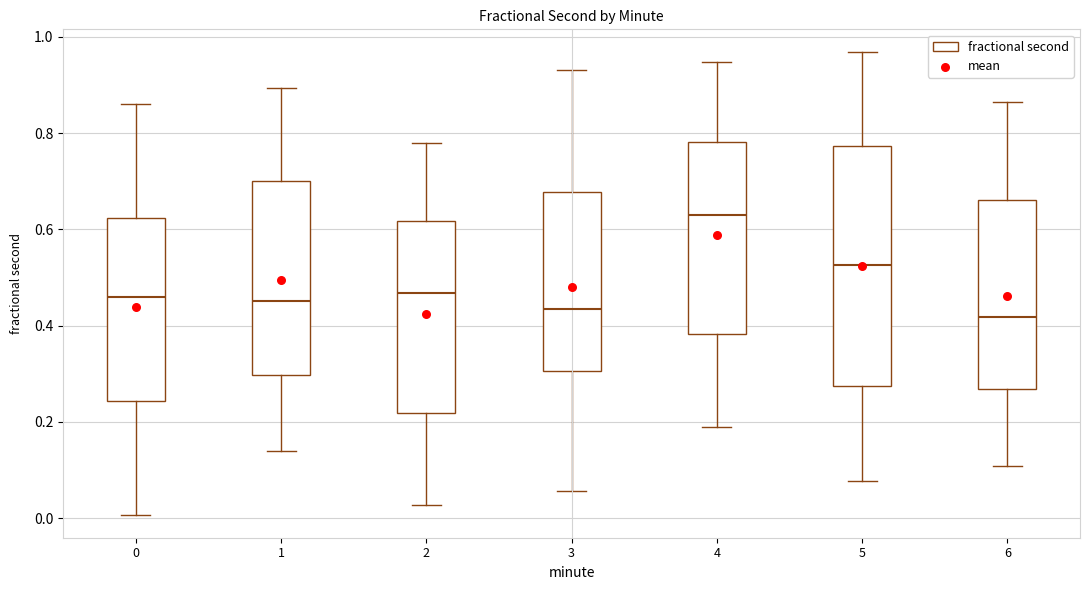

Which box has the highest median line?

4